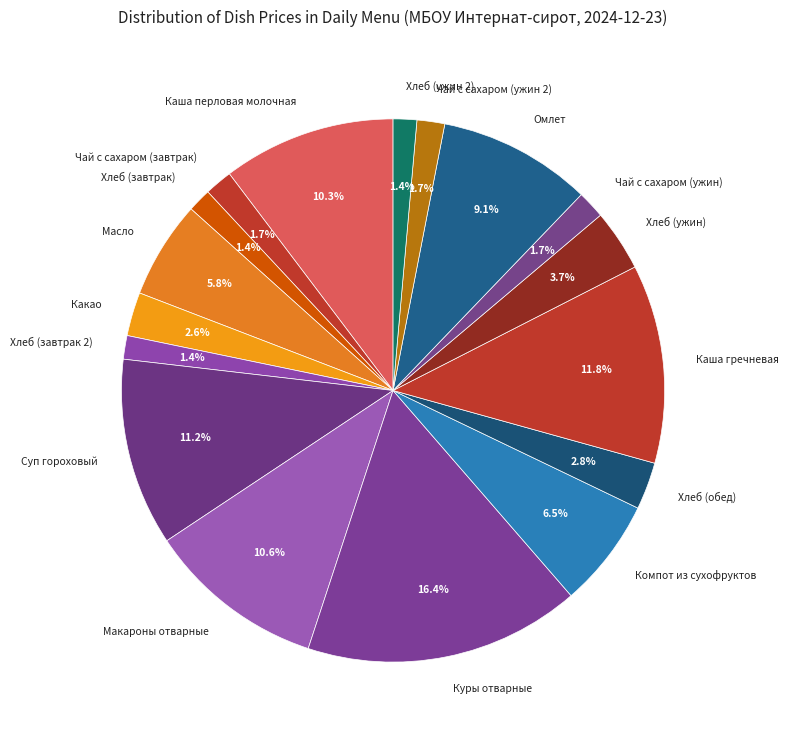

Is there any slice that represents more than half of the pie?

No